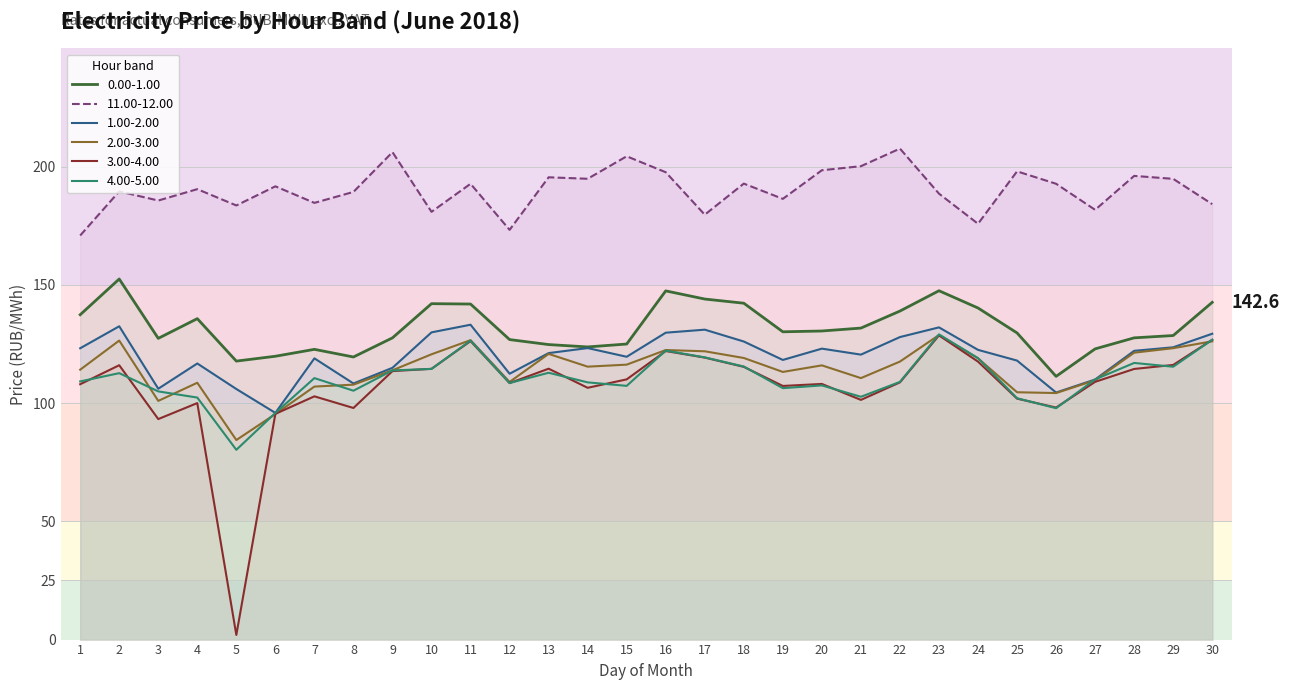

How many lines are shown in the chart?

6